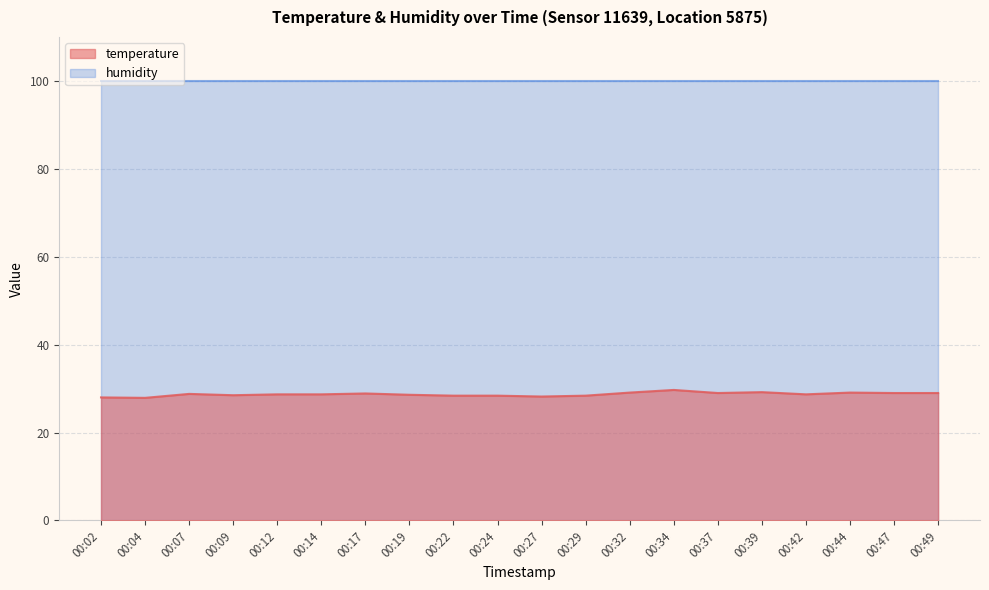

Which label corresponds to the largest value in the chart?

00:34